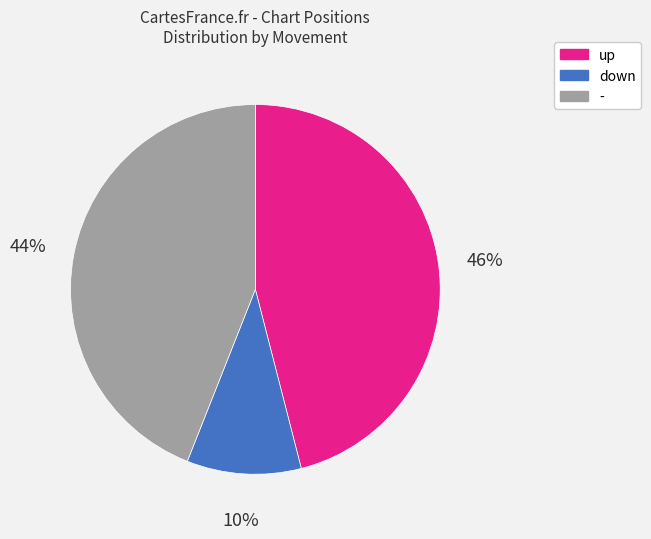

Does down represent more than half of the total?

No